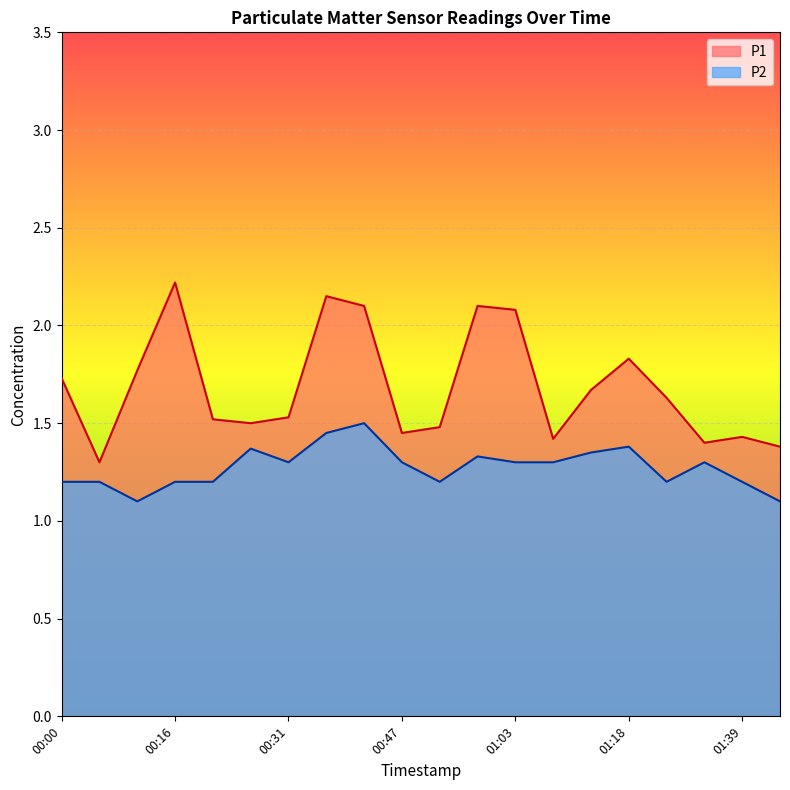

Reading left to right, what are all the values shown in this chart?

P1: 1.7	1.3	1.8	2.2	1.5	1.5	1.5	2.1	2.1	1.4	1.5	2.1	2.1	1.4	1.7	1.8	1.6	1.4	1.4	1.4
P2: 1.2	1.2	1.1	1.2	1.2	1.4	1.3	1.4	1.5	1.3	1.2	1.3	1.3	1.3	1.4	1.4	1.2	1.3	1.2	1.1